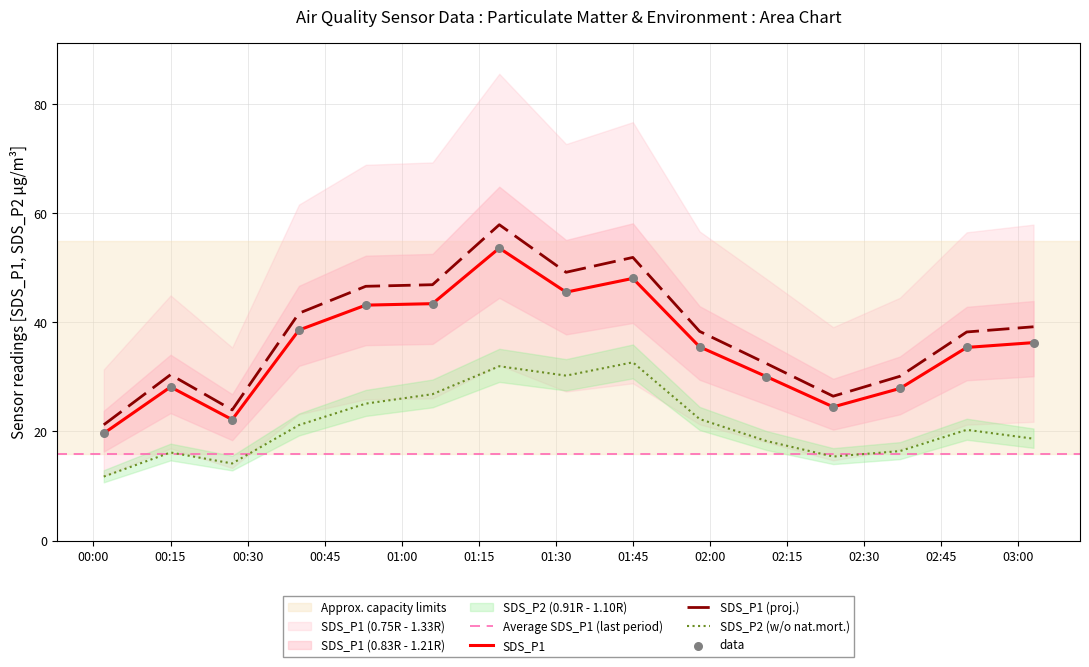

True or false: SDS_P2 (w/o nat.mort.) and SDS_P1 intersect in this chart.

False